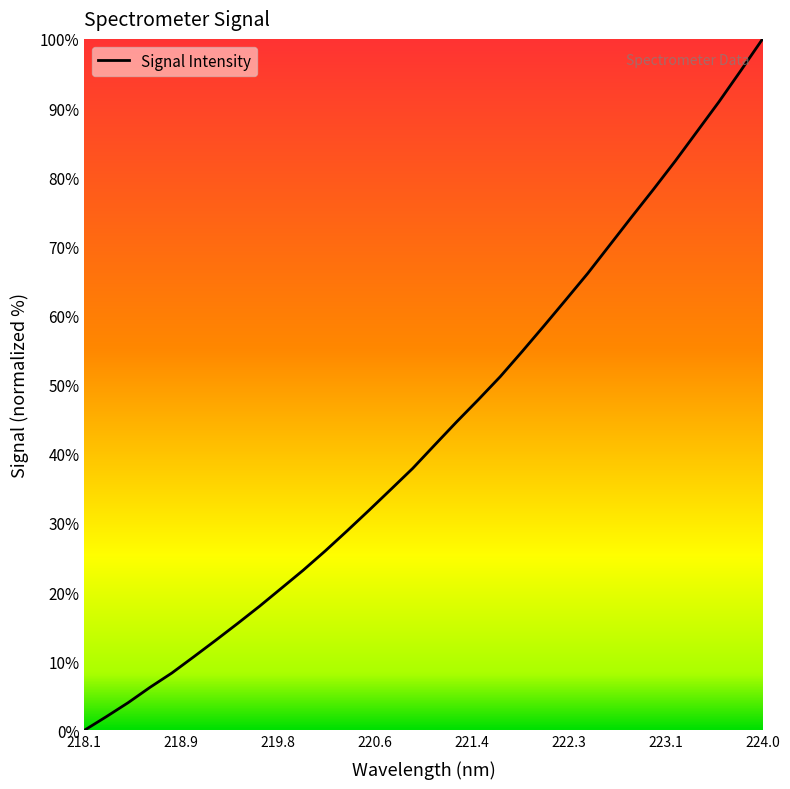

What is the difference between the maximum and minimum values?

100.0